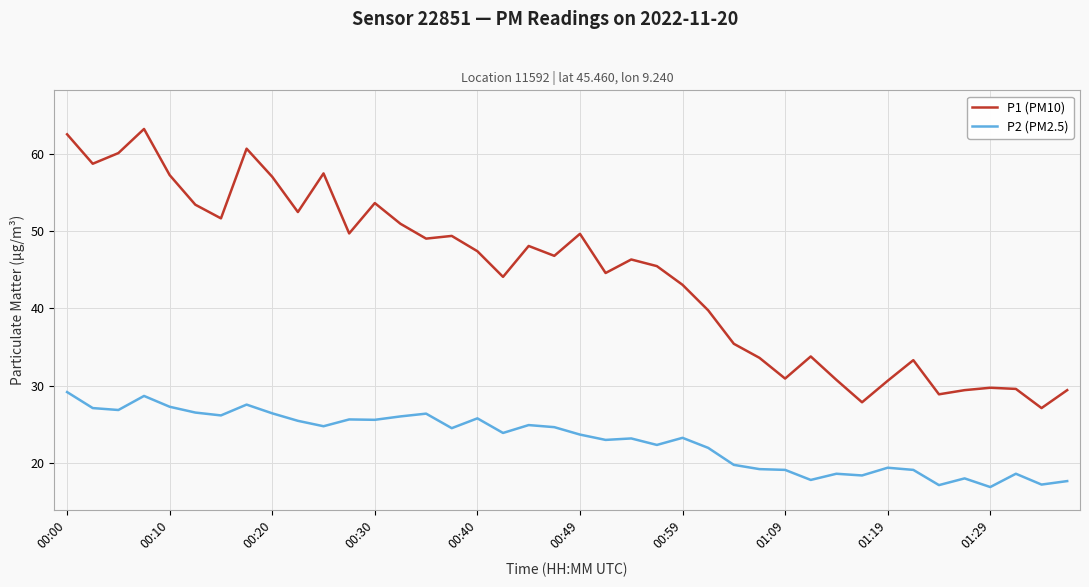

What is the difference between the maximum and minimum values in the P1 (PM10) series?

36.1